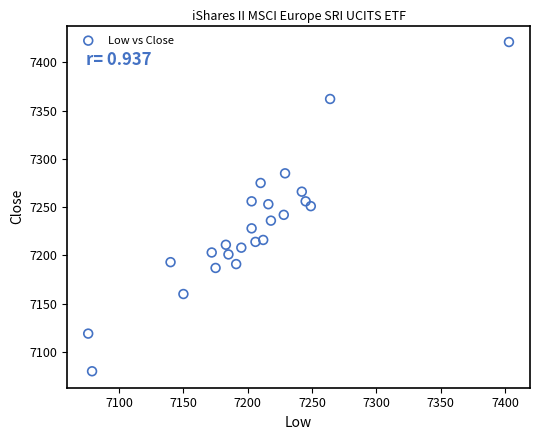

List the coordinates of all points as (X, Y) pairs, reading left to right.

(7076, 7119)  (7079, 7080)  (7140, 7193)  (7150, 7160)  (7172, 7203)  (7175, 7187)  (7183, 7211)  (7185, 7201)  (7191, 7191)  (7195, 7208)  (7203, 7256)  (7203, 7228)  (7206, 7214)  (7210, 7275)  (7212, 7216)  (7216, 7253)  (7218, 7236)  (7228, 7242)  (7229, 7285)  (7242, 7266)  (7245, 7256)  (7249, 7251)  (7264, 7362)  (7403, 7421)